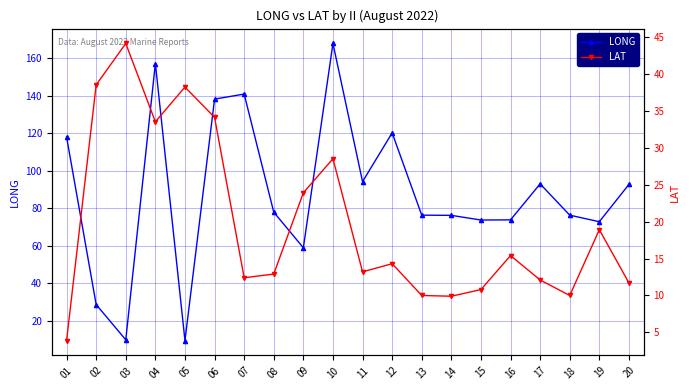

What is the spread (max minus min) of values at 07?

128.5